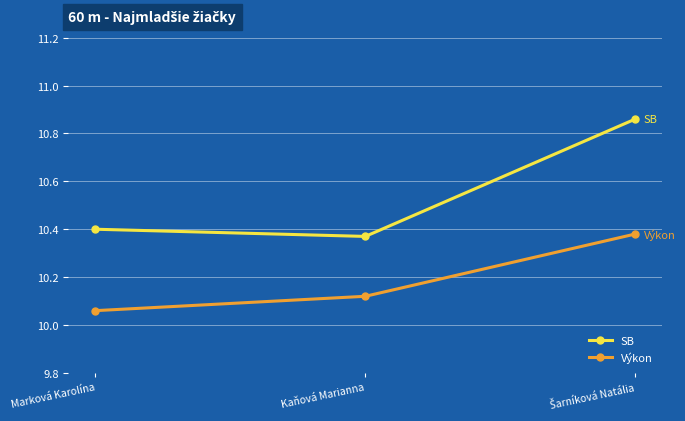

At which label does SB reach its minimum?

Kaňová Marianna